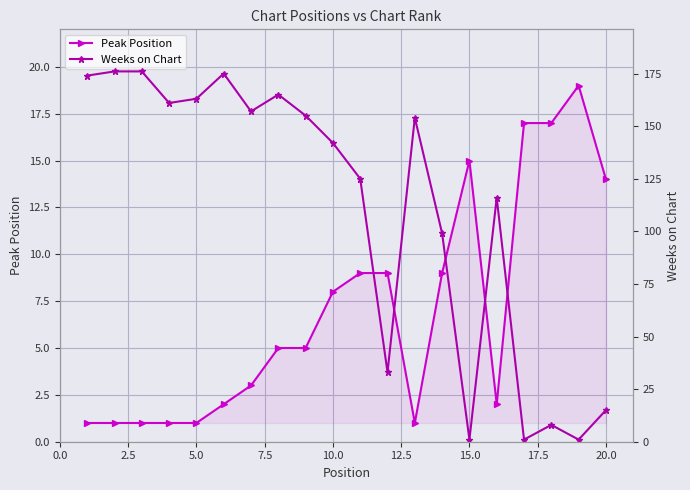

How many lines are shown in the chart?

2